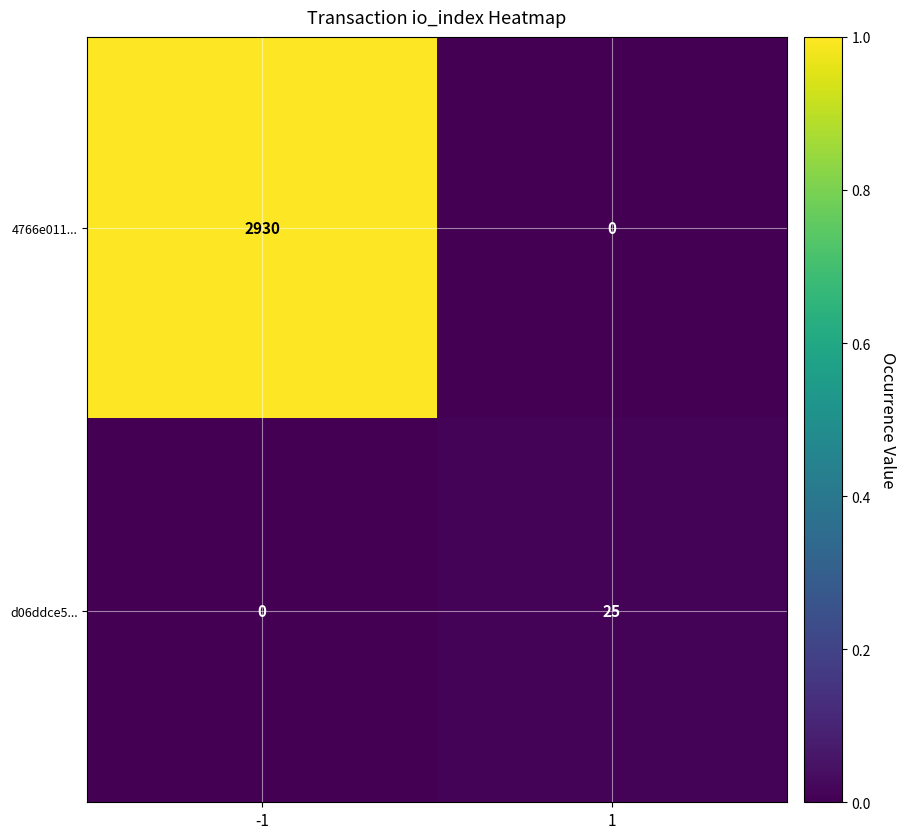

How many positive values does the d06ddce5... series have?

1